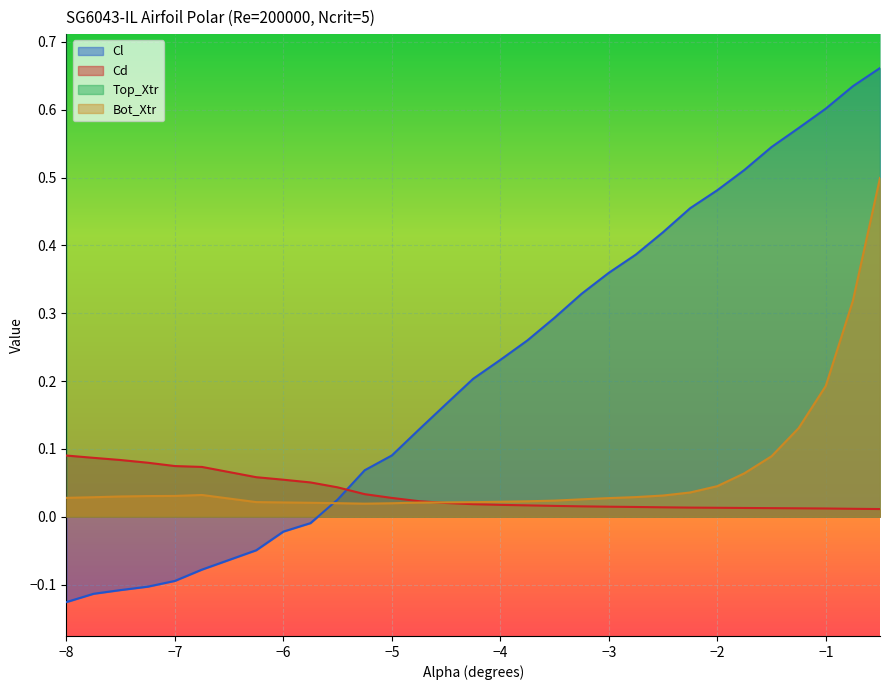

Which label corresponds to the smallest value in the chart?

−8